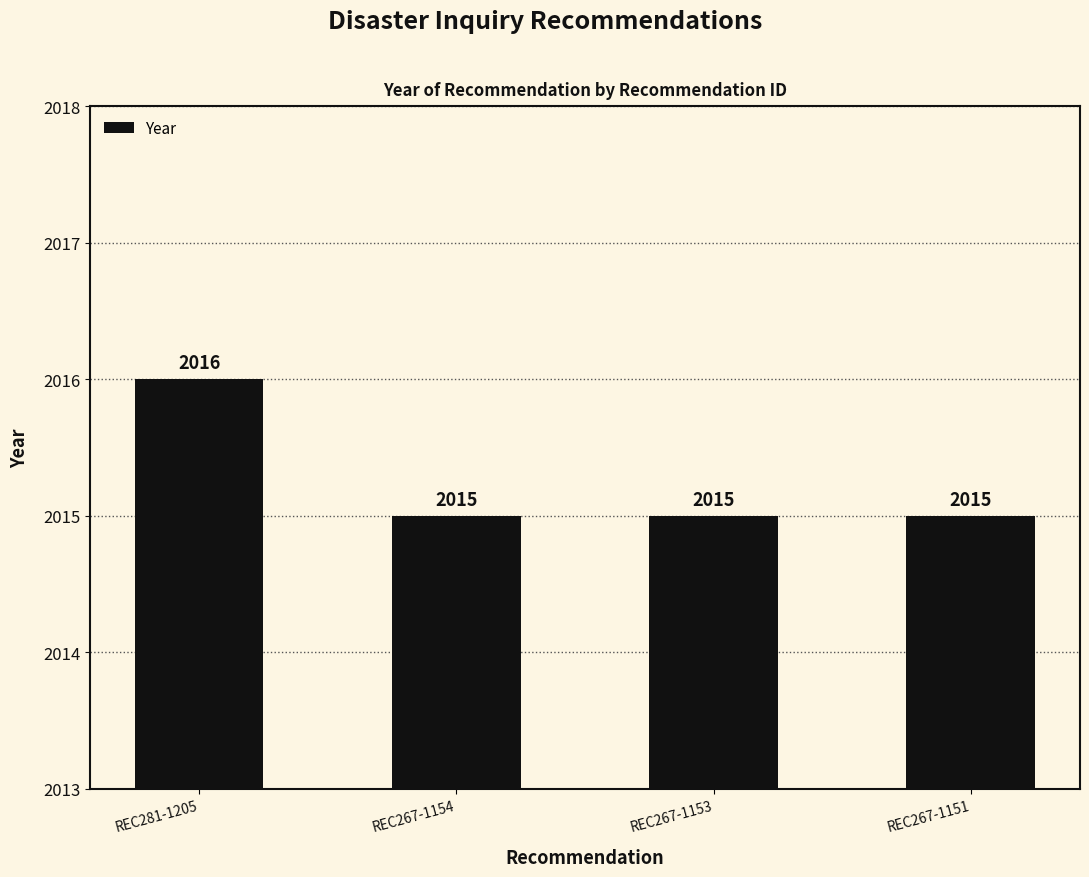

At which category does the chart reach its peak across all series?

REC281-1205